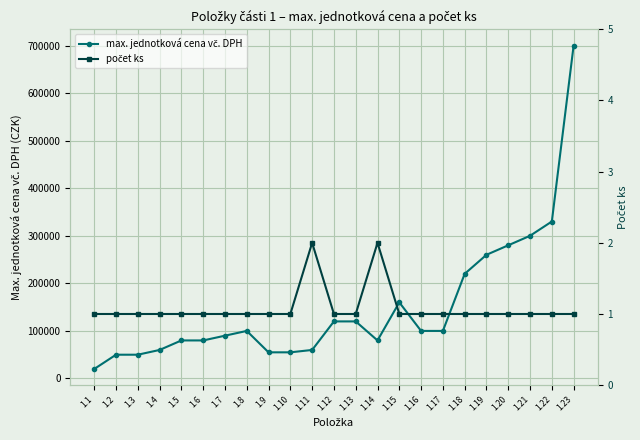

Reading left to right, extract all data points from this chart.

max. jednotková cena vč. DPH: 20000	50000	50000	60000	80000	80000	90000	100000	55000	55000	60000	120000	120000	80000	160000	100000	100000	220000	260000	280000	300000	330000	700000
počet ks: 1	1	1	1	1	1	1	1	1	1	2	1	1	2	1	1	1	1	1	1	1	1	1